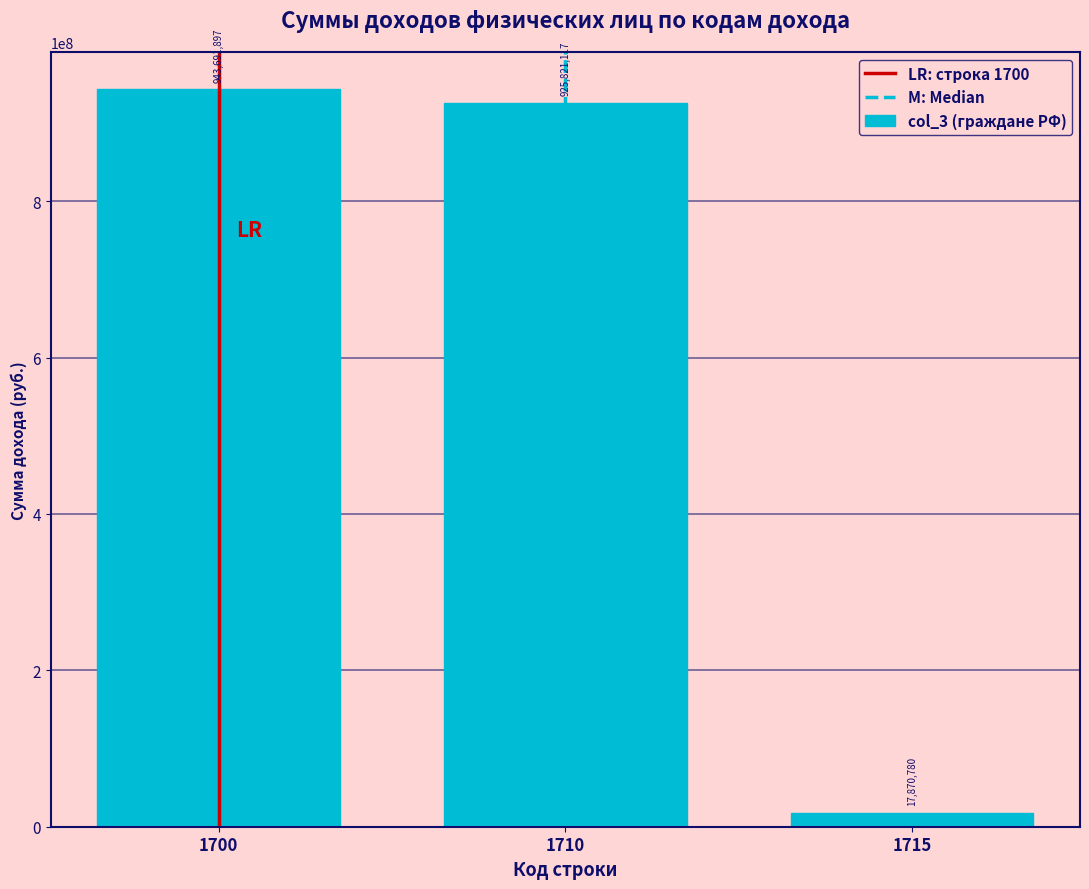

Reading right to left, list all the values displayed in this chart.

1715=17870780	1710=925821117	1700=943691897